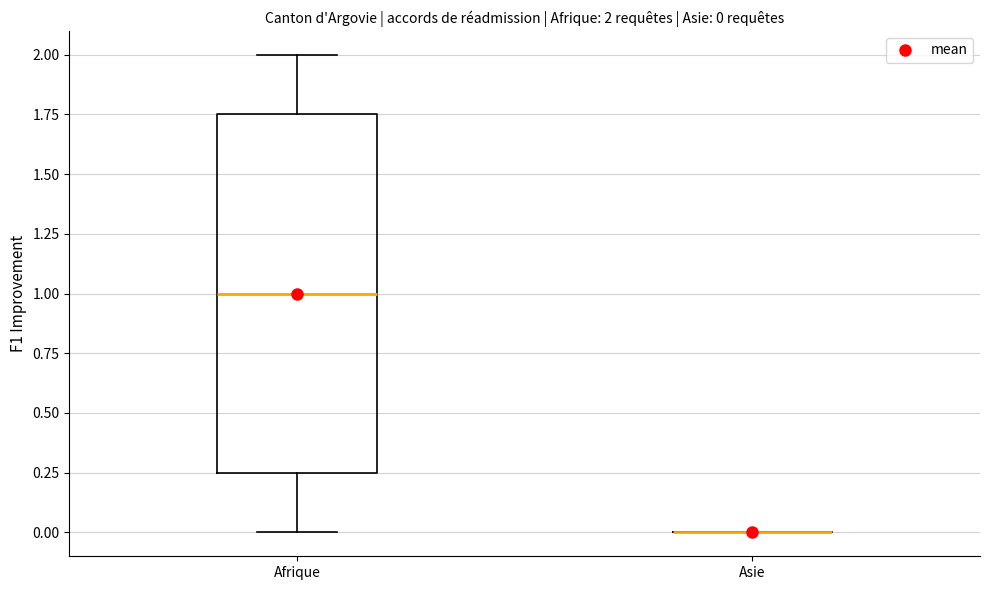

Which box is the tallest, from its lower edge to its upper edge?

Afrique